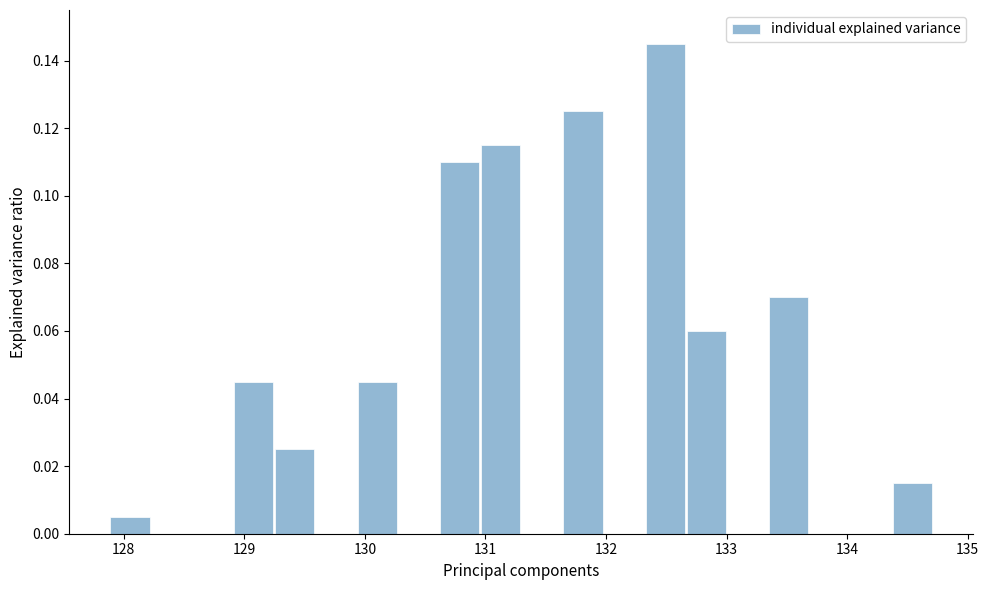

Read against the x-axis, roughly where is the centre of the tallest bar?

132.5